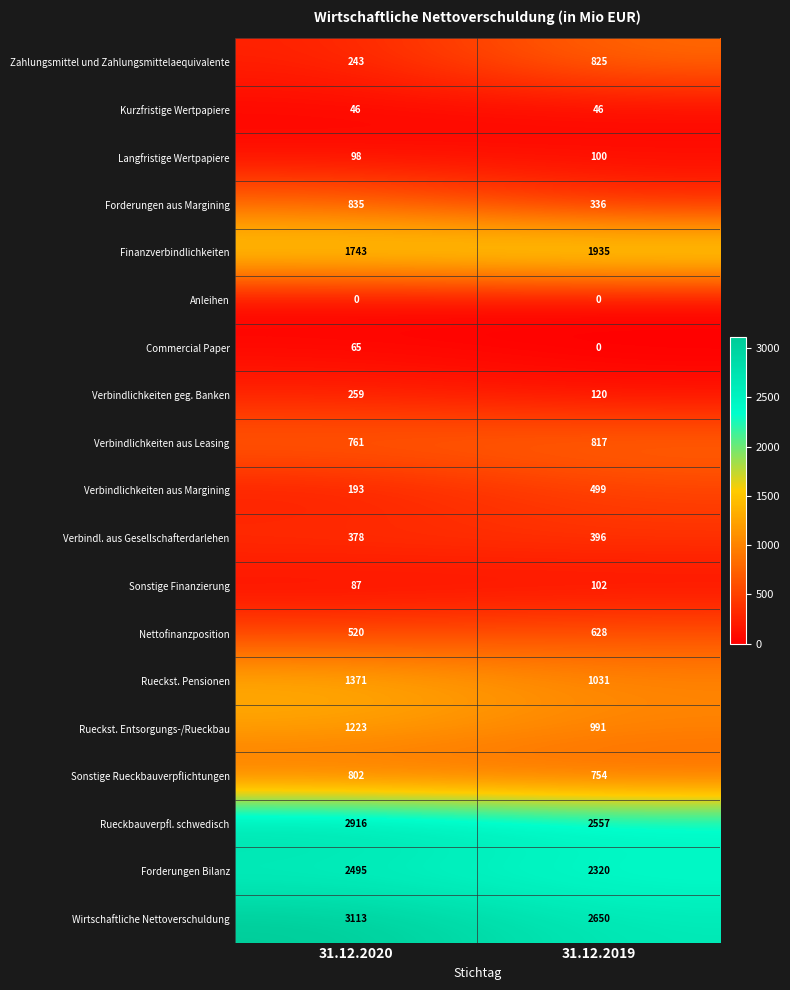

Rank the series by their maximum value, from lowest to highest.

Anleihen, Kurzfristige Wertpapiere, Commercial Paper, Langfristige Wertpapiere, Sonstige Finanzierung, Verbindlichkeiten geg. Banken, Verbindl. aus Gesellschafterdarlehen, Verbindlichkeiten aus Margining, Nettofinanzposition, Sonstige Rueckbauverpflichtungen, Verbindlichkeiten aus Leasing, Zahlungsmittel und Zahlungsmittelaequivalente, Forderungen aus Margining, Rueckst. Entsorgungs-/Rueckbau, Rueckst. Pensionen, Finanzverbindlichkeiten, Forderungen Bilanz, Rueckbauverpfl. schwedisch, Wirtschaftliche Nettoverschuldung